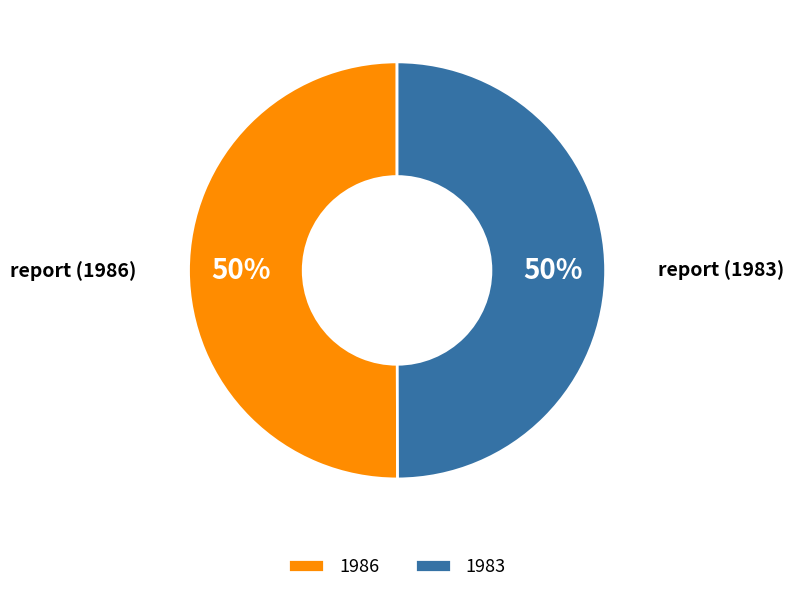

To the nearest percent, what portion does 1983 represent?

50%